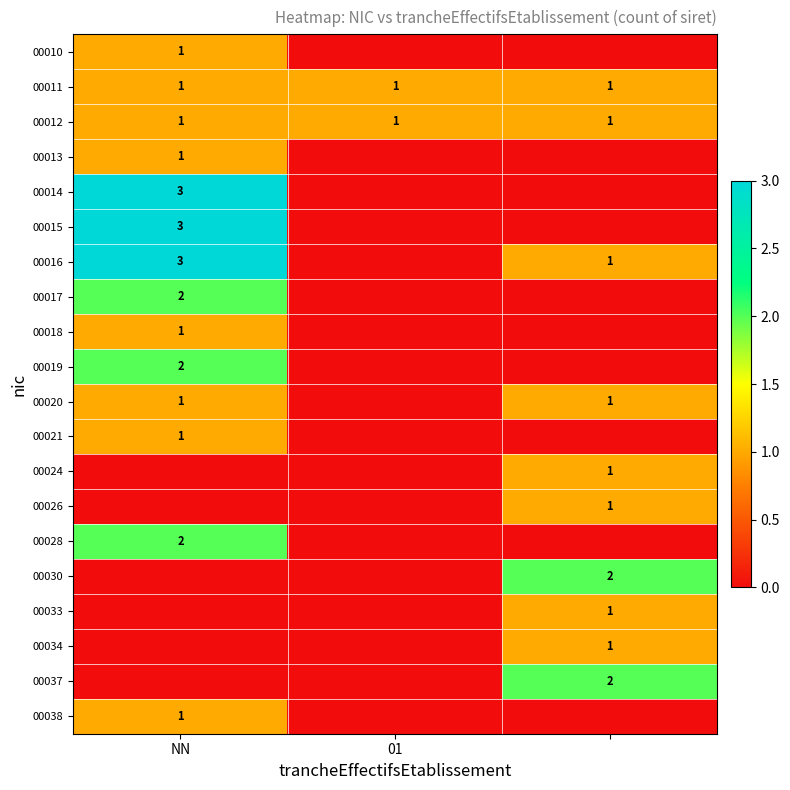

Is it true that 00011 equals 1 at 01?

True